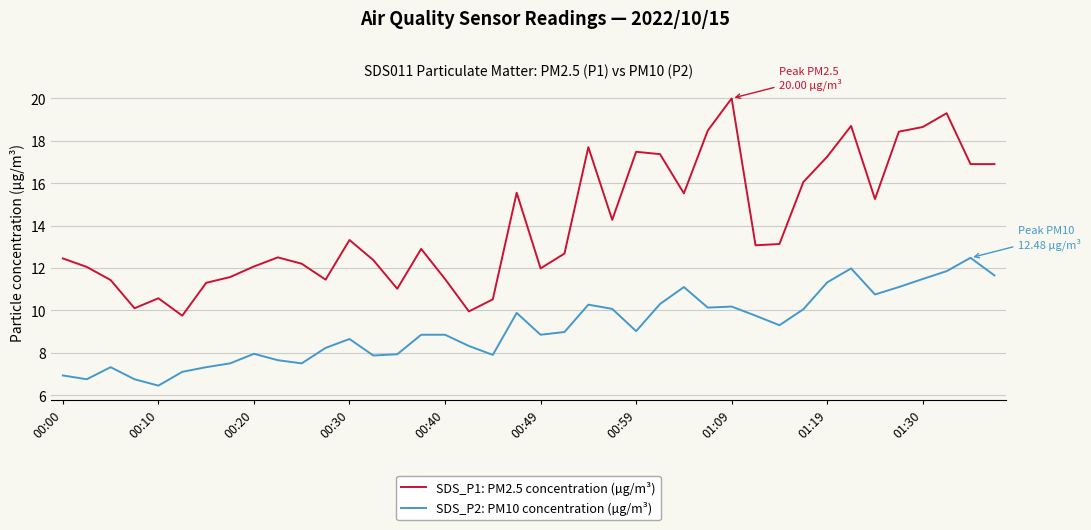

True or false: SDS_P1: PM2.5 concentration (µg/m³) and SDS_P2: PM10 concentration (µg/m³) cross at least once.

False